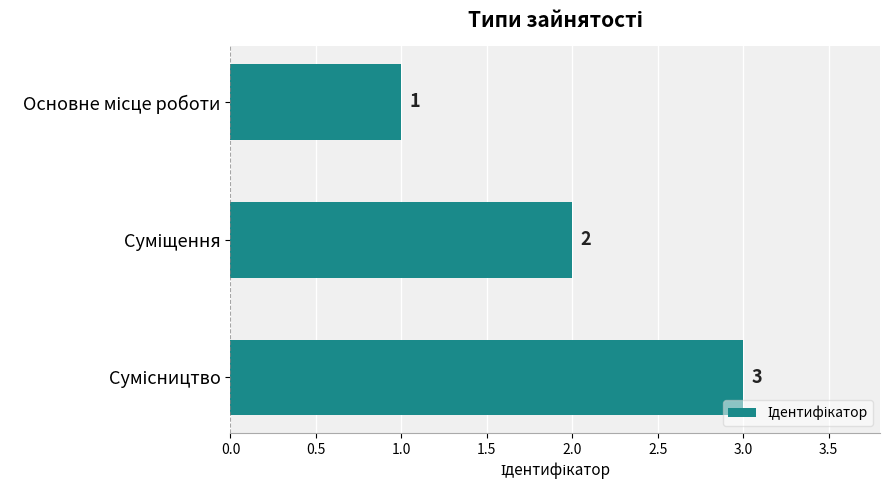

Count the values in the range 1 to 3.

3